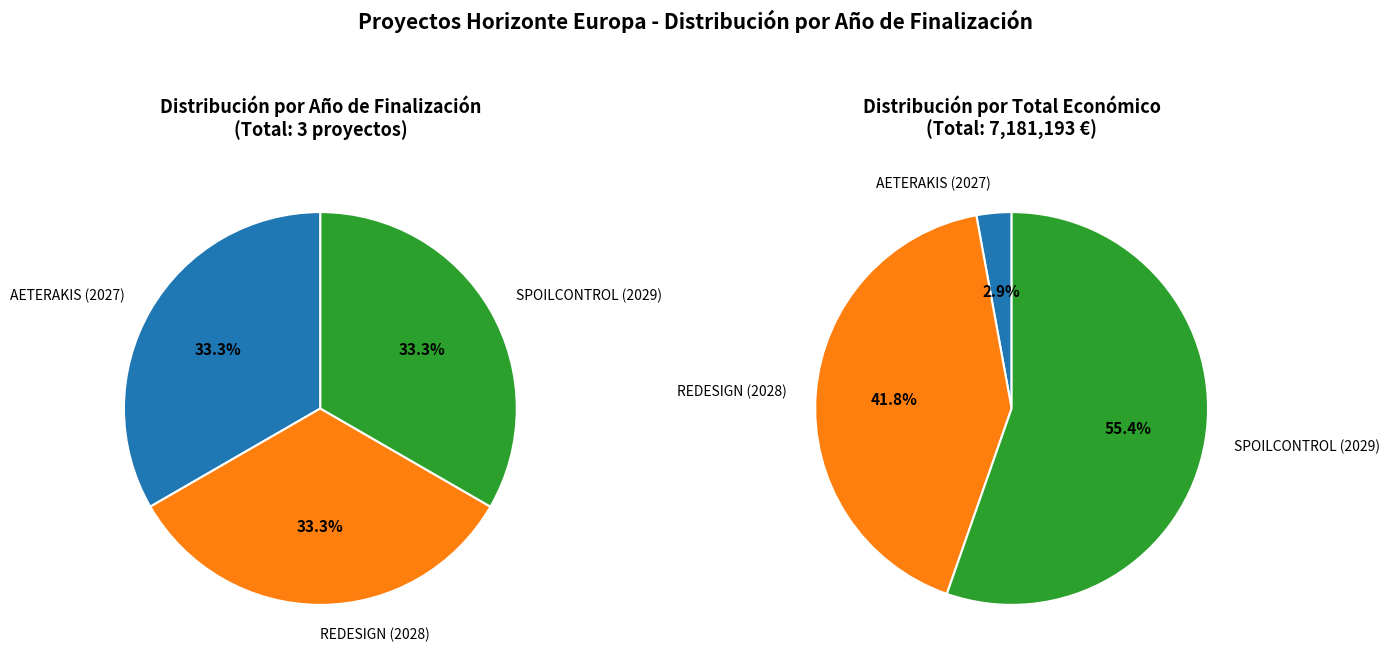

What percentage do REDESIGN (2028) and SPOILCONTROL (2029) together represent?

66.7%